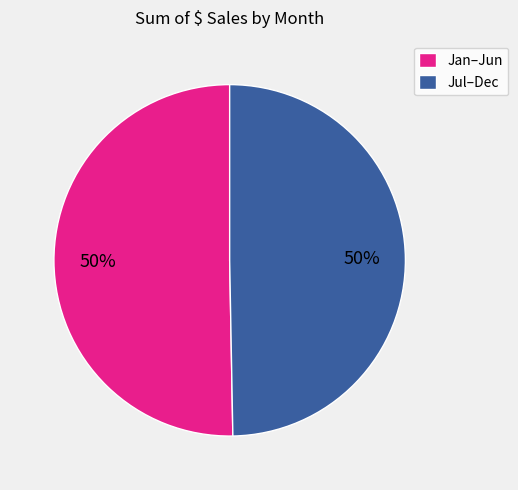

What is the ratio of the value at Jul–Dec to the value at Jan–Jun?

1.0